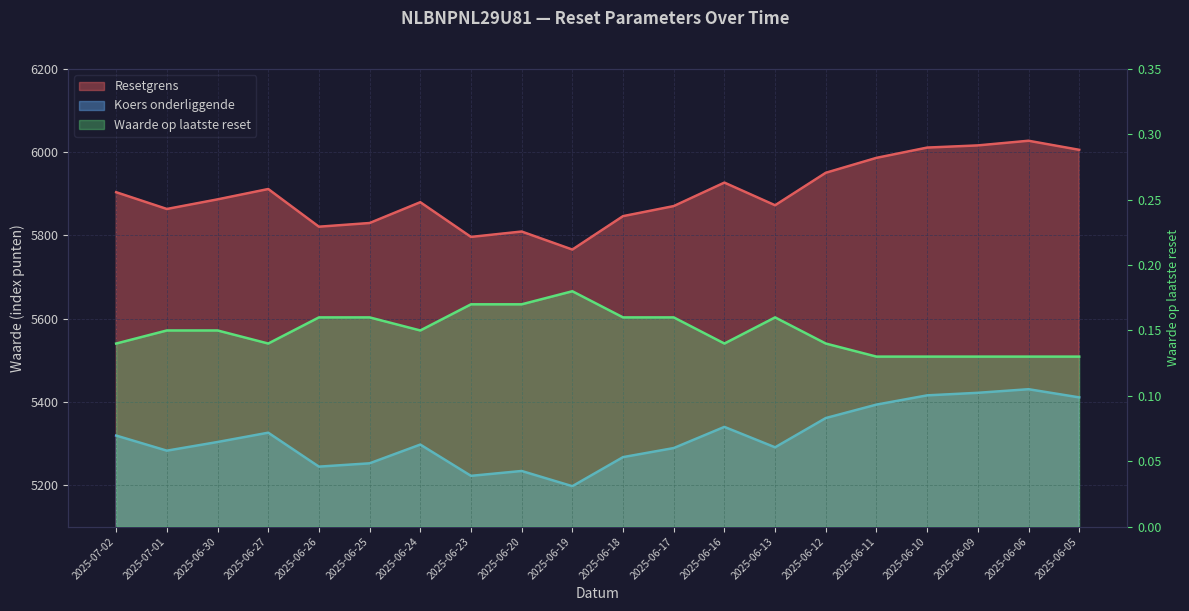

What are all the series names shown in the legend?

Resetgrens, Koers onderliggende, Waarde op laatste reset